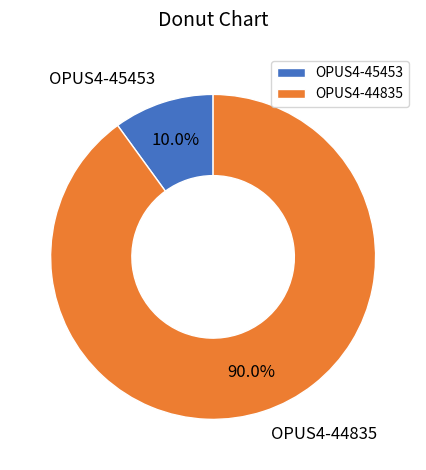

True or false: OPUS4-44835 accounts for 90% of the total.

True